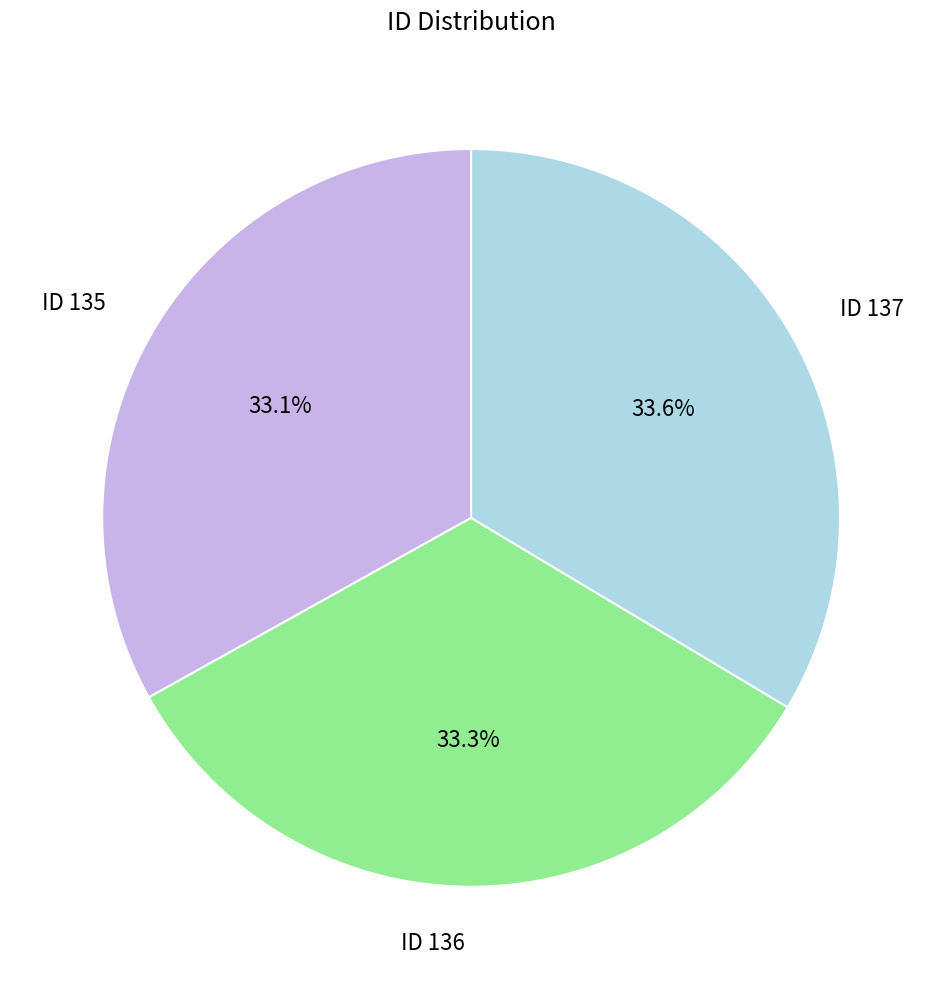

Does any single category account for the majority?

No